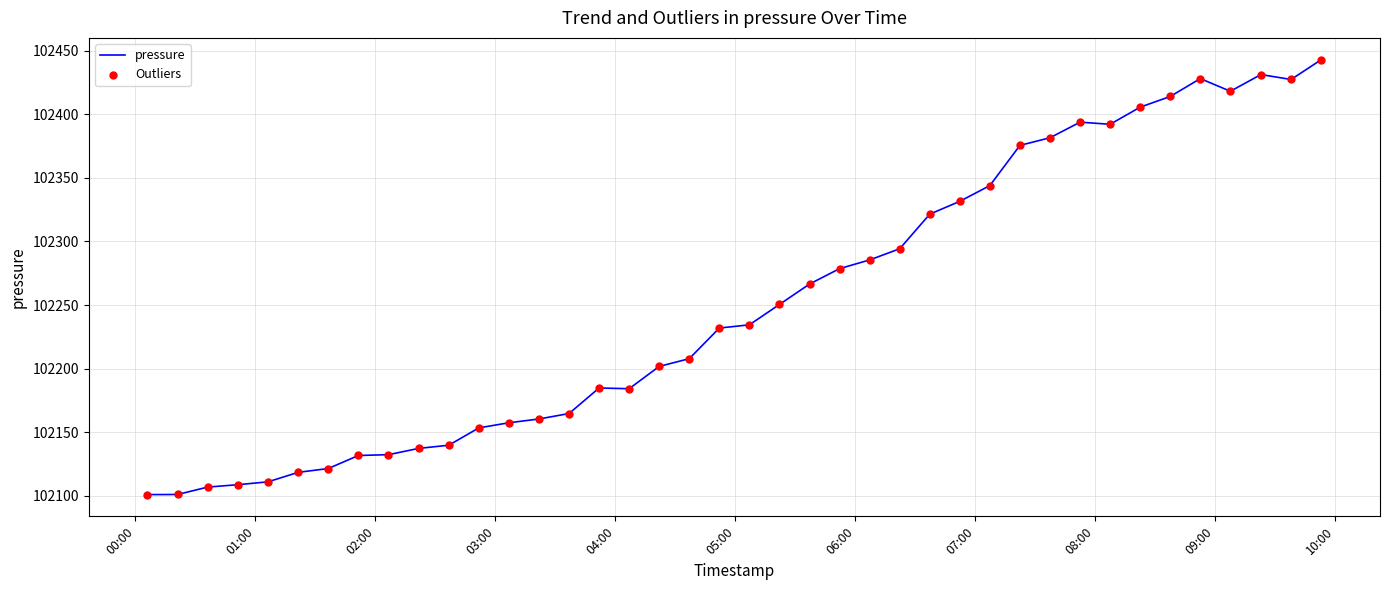

What is the maximum value shown in the chart?

102443.0